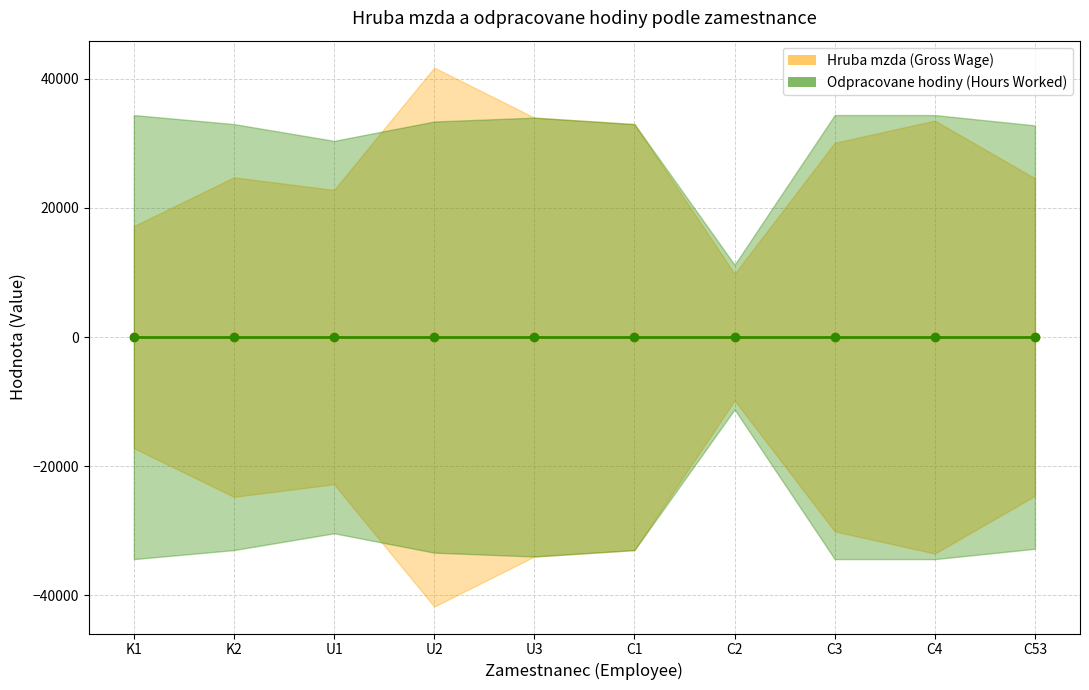

True or false: Hruba mzda (Gross Wage) and Odpracovane hodiny (Hours Worked) intersect in this chart.

False